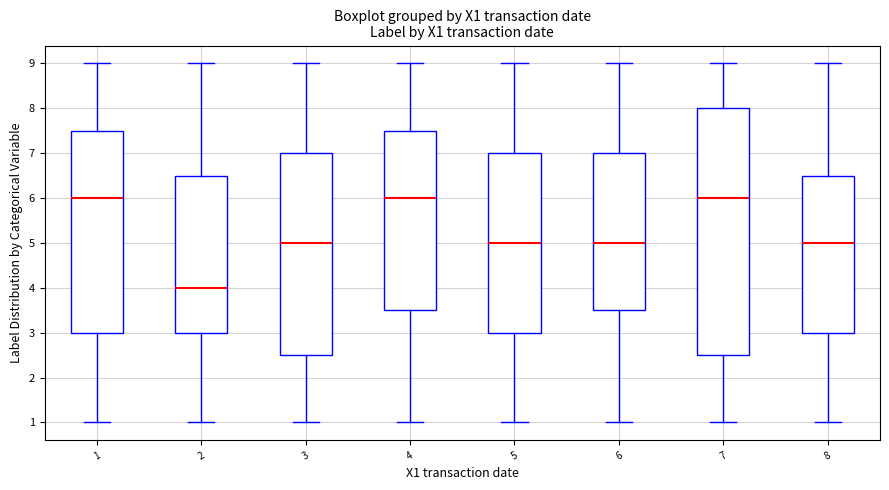

Which box is the tallest, from its lower edge to its upper edge?

7